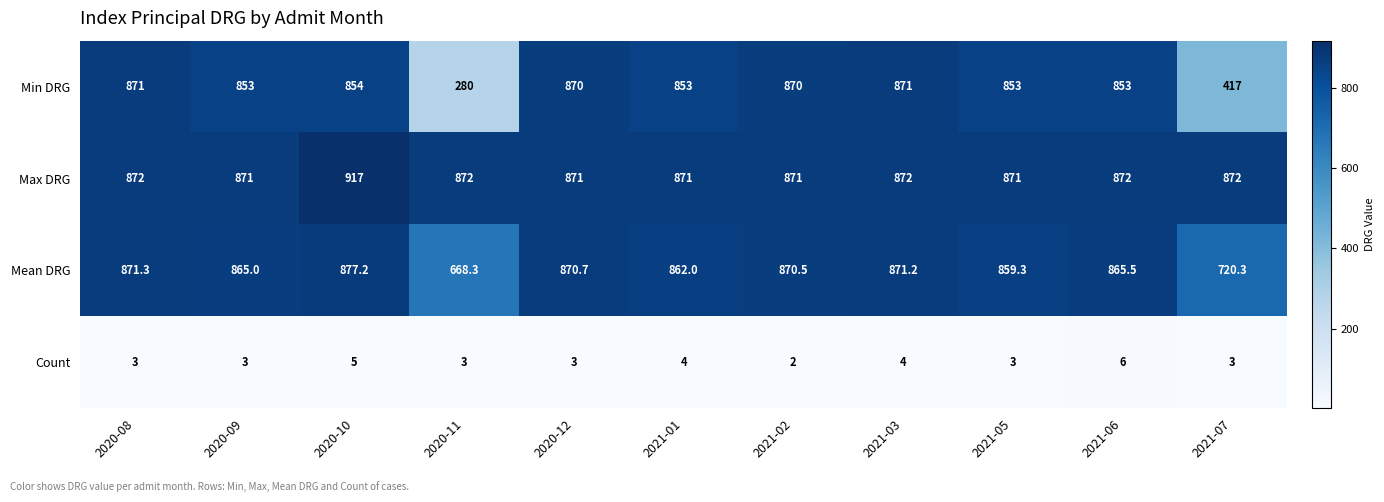

True or false: Max DRG has a value of 872.0 at 2020-08.

True